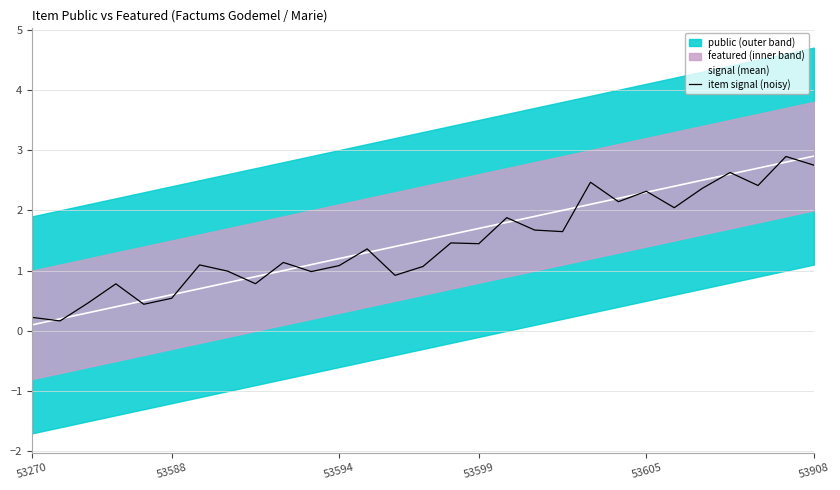

How many lines are shown in the chart?

2